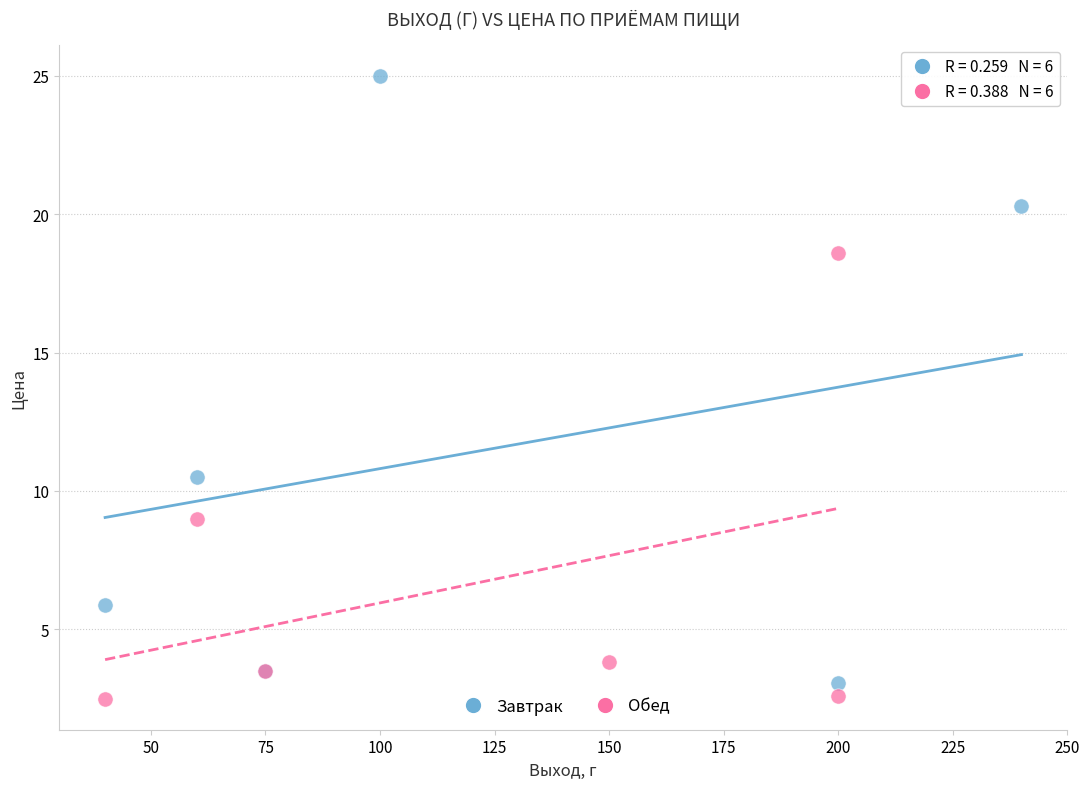

Which series has the largest Y range (max minus min)?

Завтрак